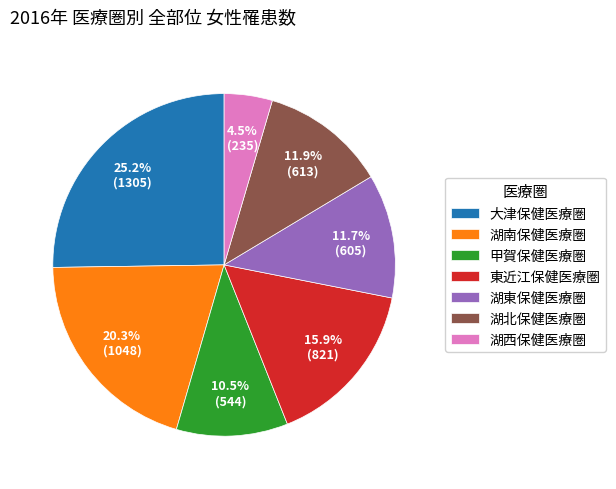

Is it true that 湖西保健医療圏 is 16% of the pie?

False